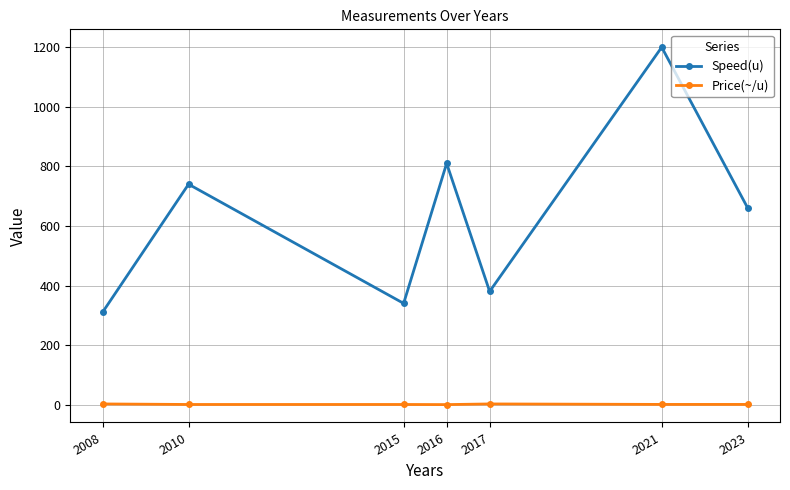

In Speed(u), how many points are higher than both neighbors (excluding endpoints)?

3